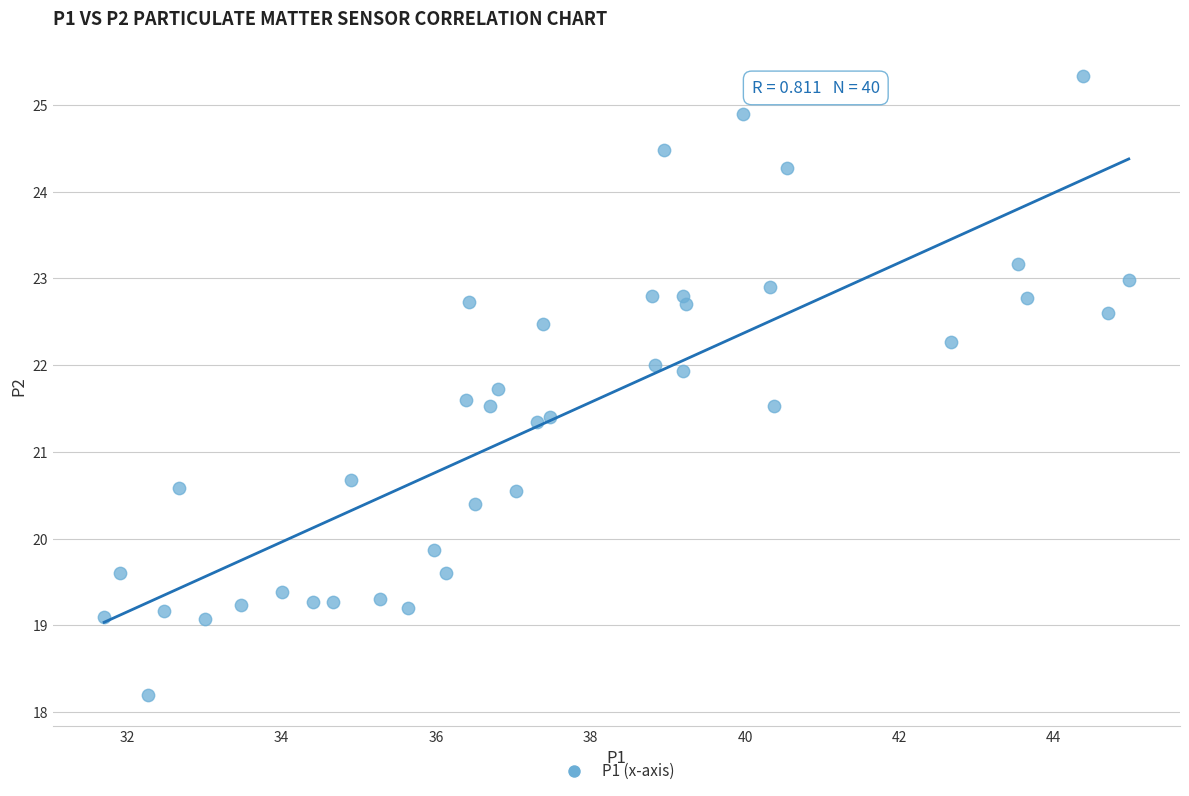

How many data points are displayed?

40